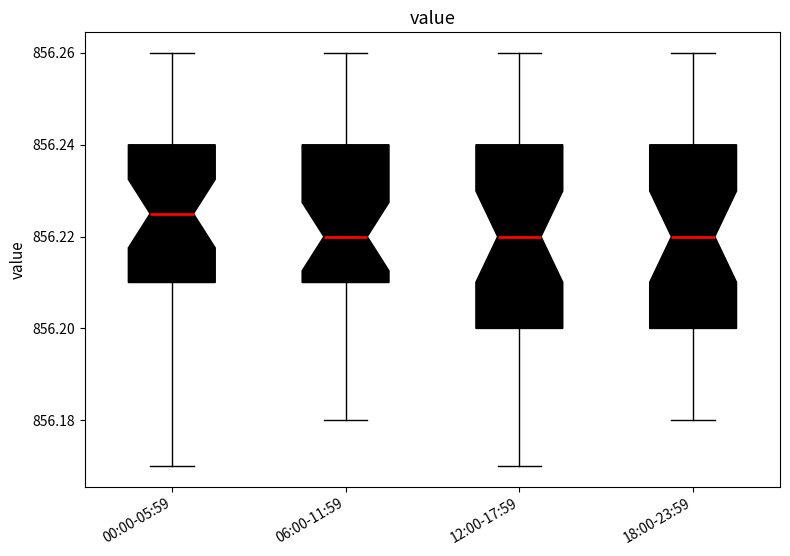

Reading left to right, transcribe this box plot: for each box, give where its median line is, the range the box spans, and where its two whiskers end, as read against the y-axis. The values are not printed on the chart, so give them approximately, as read against the axis.

00:00-05:59: median 856.226, box 856.210 to 856.240, whiskers 856.170 to 856.260
06:00-11:59: median 856.220, box 856.210 to 856.240, whiskers 856.180 to 856.260
12:00-17:59: median 856.220, box 856.200 to 856.240, whiskers 856.170 to 856.260
18:00-23:59: median 856.220, box 856.200 to 856.240, whiskers 856.180 to 856.260